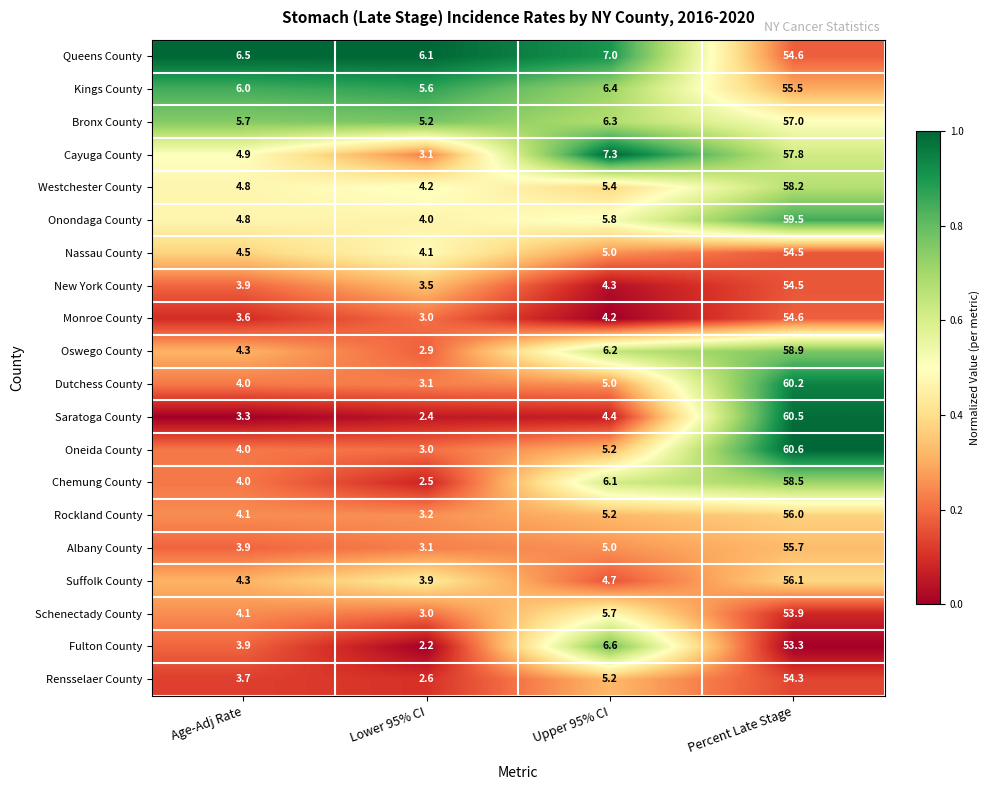

The Queens County series shows 11.8 at Upper 95% CI. True or false?

False